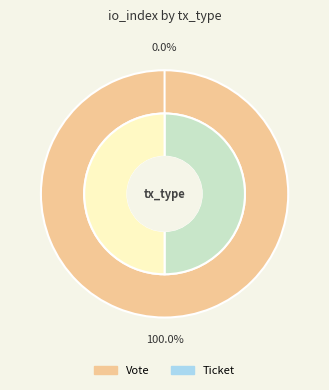

Which slice is the smallest?

Ticket